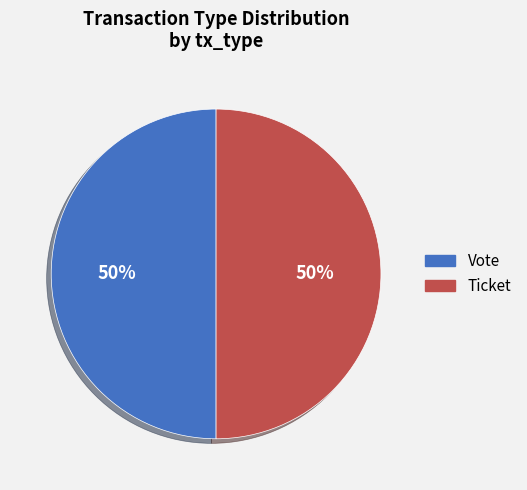

The Ticket slice represents 12% of the pie. True or false?

False